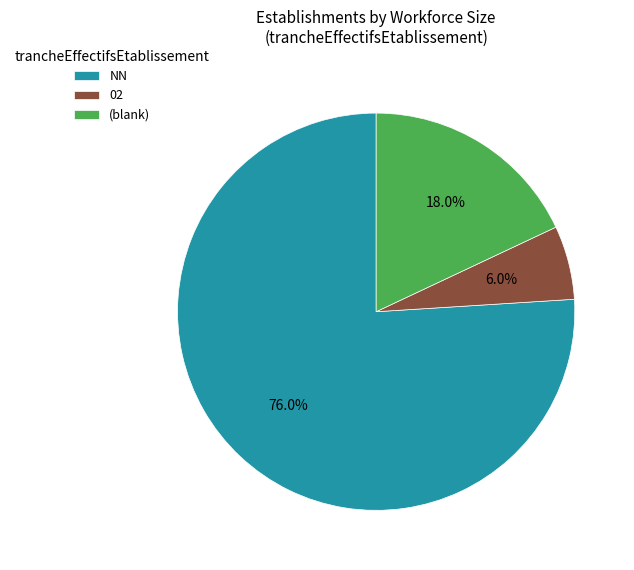

Do (blank) and 02 together represent more than half of the pie?

No